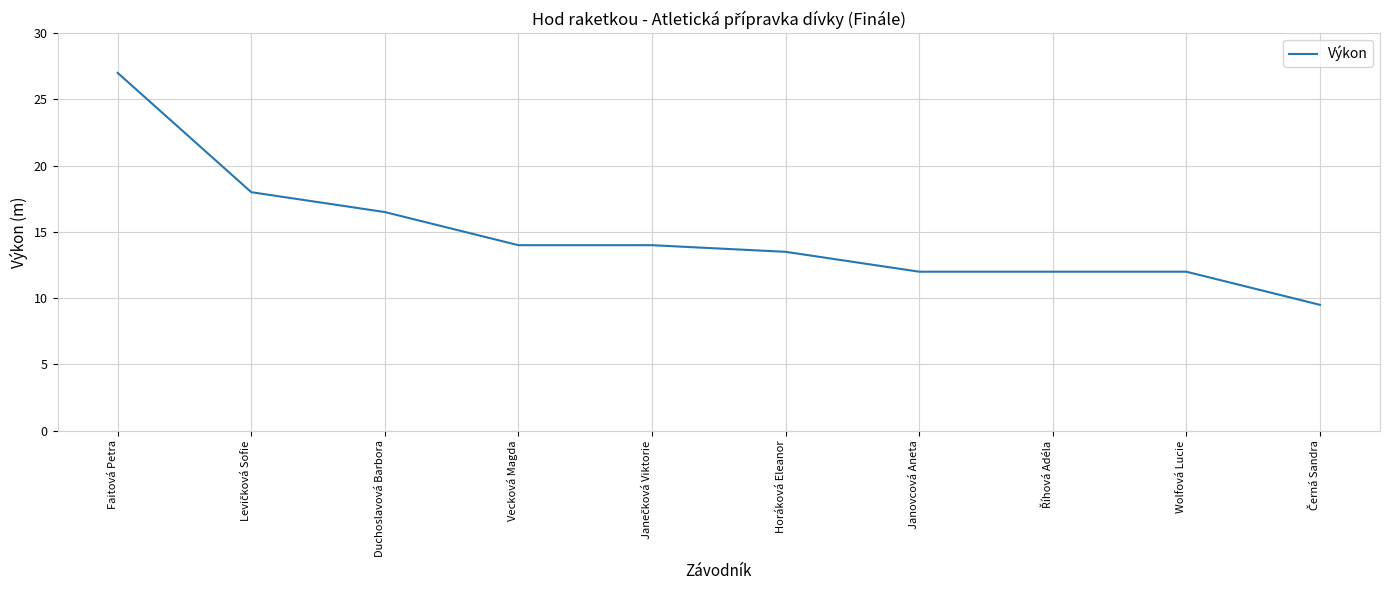

The chart shows a value of 12.0 at Wolfová Lucie. True or false?

True